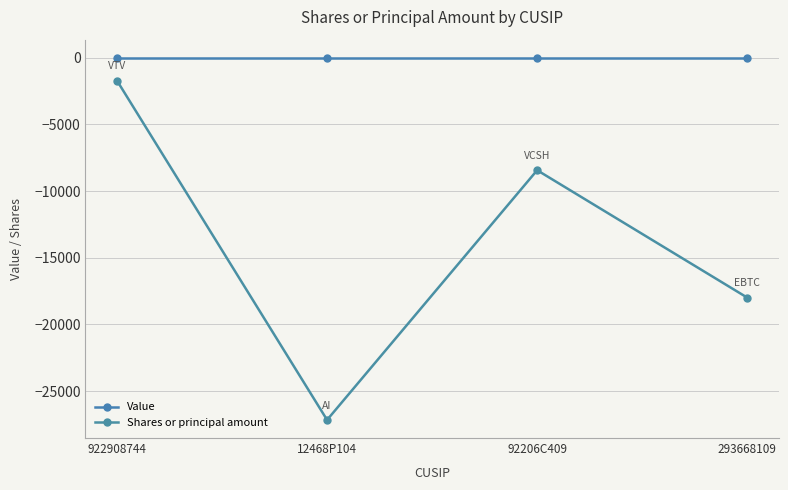

What is the value of the Shares or principal amount point at the 1st from the left?

-1713